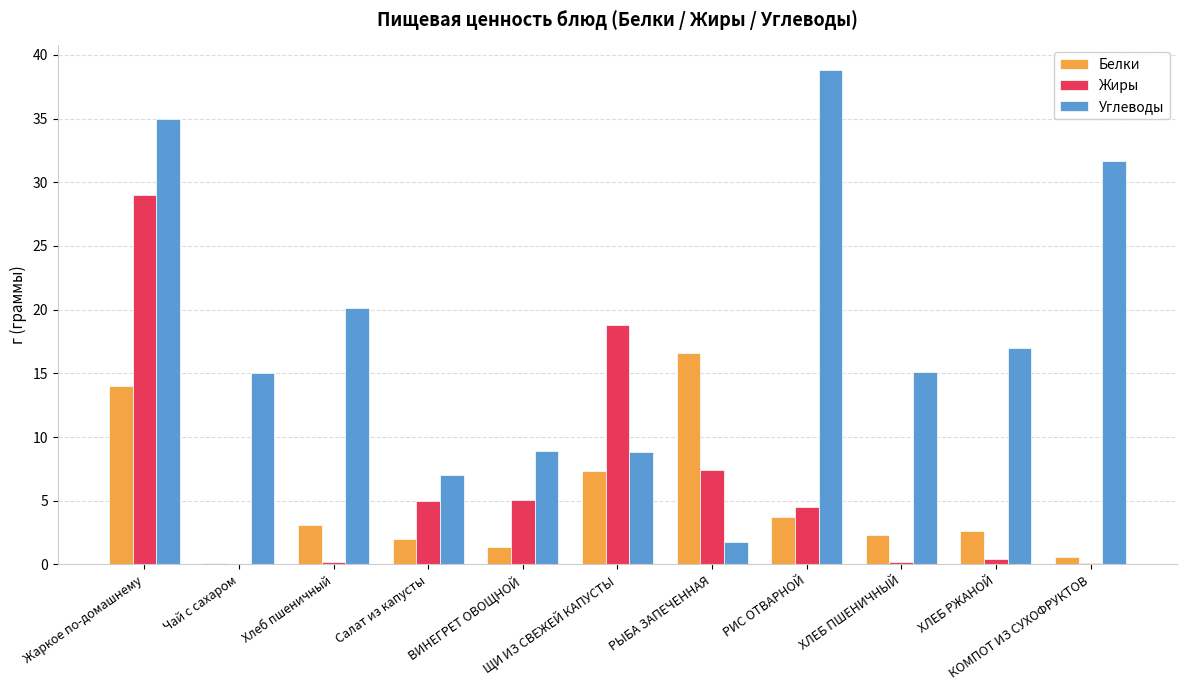

Which series has the largest range (max minus min)?

Углеводы